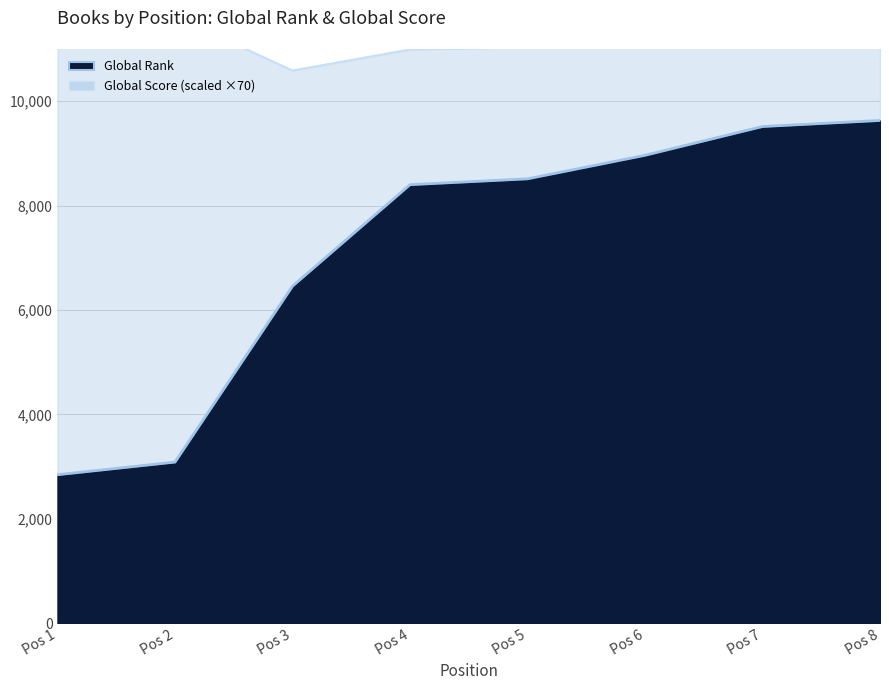

Where is Global Rank nearest to the value 6237?

Pos 3